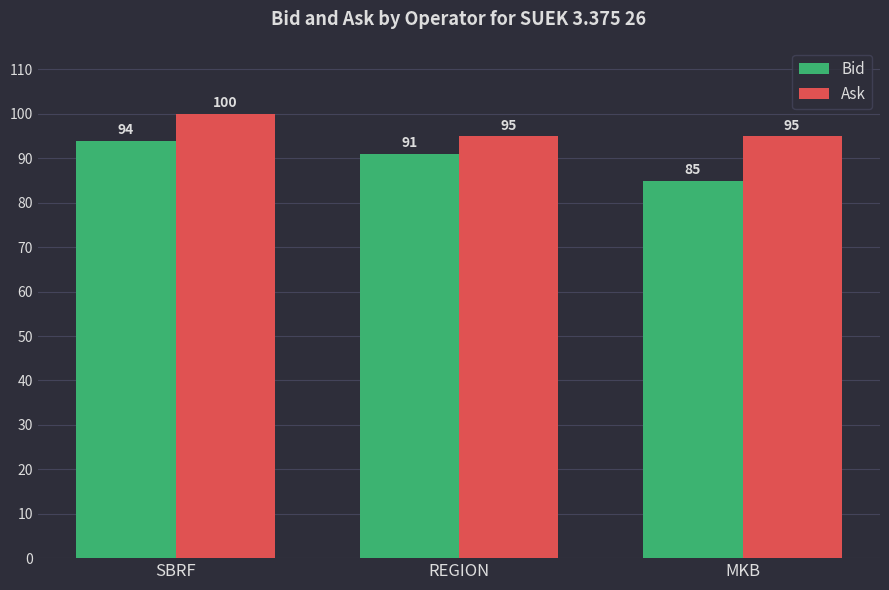

What is the label of the 1st bar from the left?

SBRF